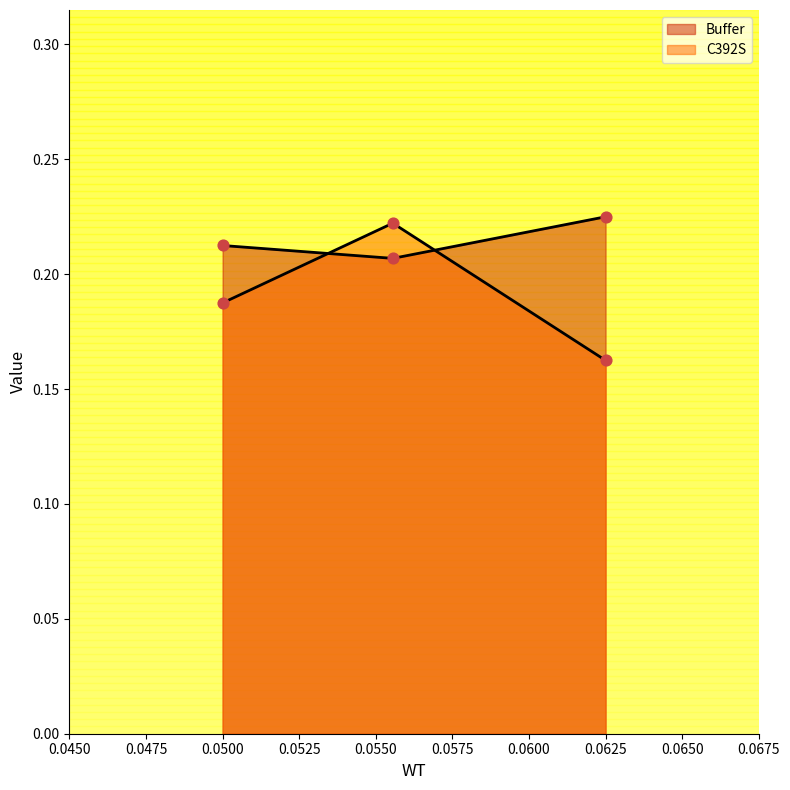

What are all the series names shown in the legend?

Buffer, C392S